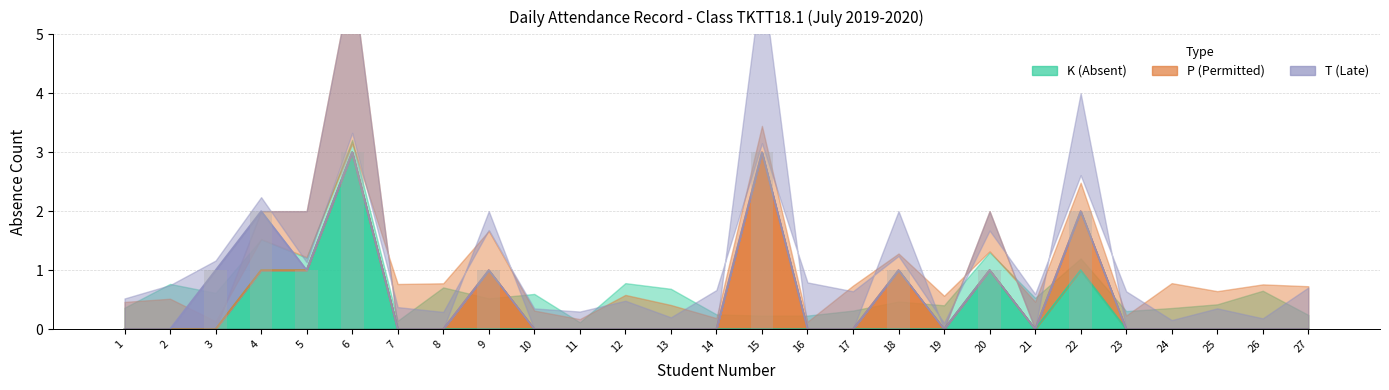

Is the value of K at 19 greater than the value of T at 18?

No